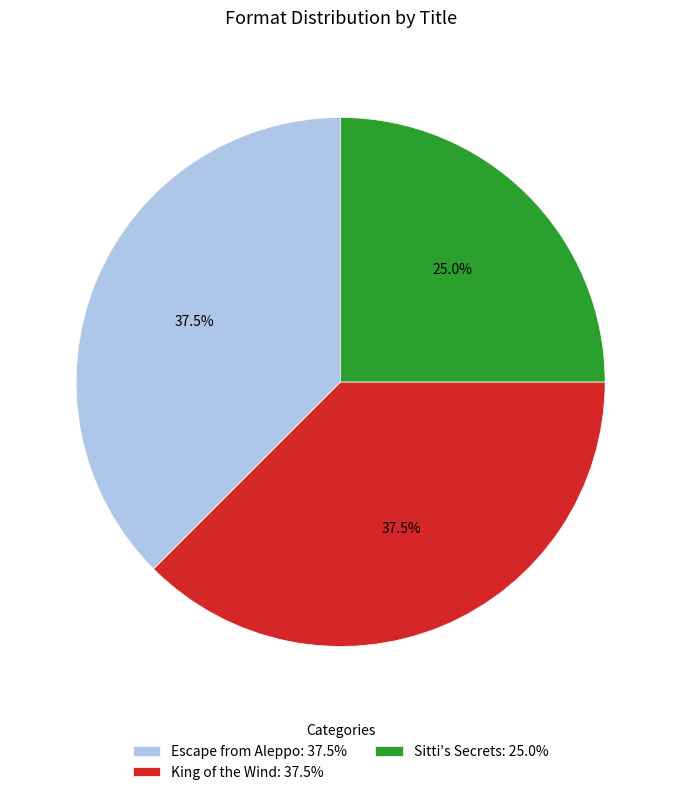

What is the total percentage of King of the Wind: 37.5% and Sitti's Secrets: 25.0%?

62.5%